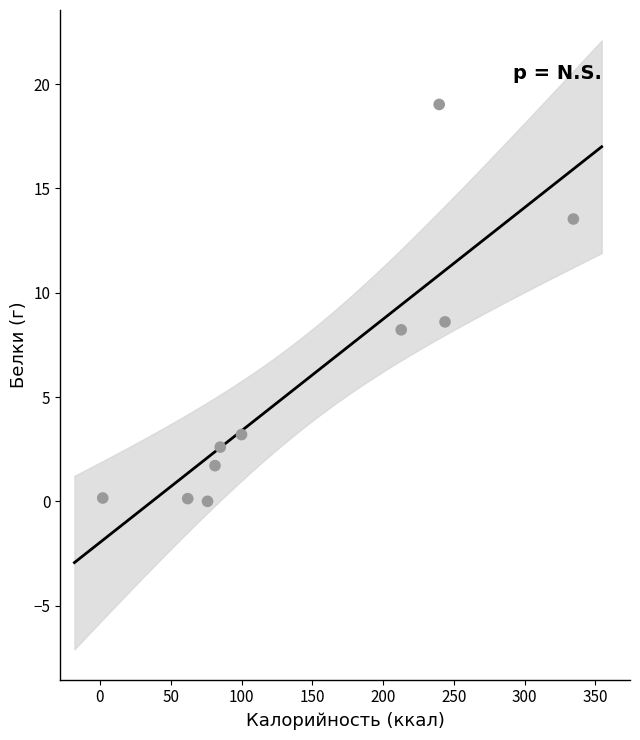

What Y value in the scatter plot is closest to 9?

8.6